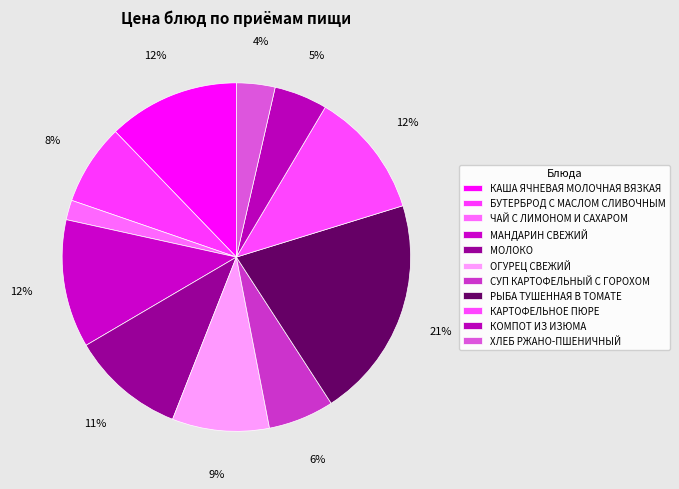

How many segments does this pie chart have?

11